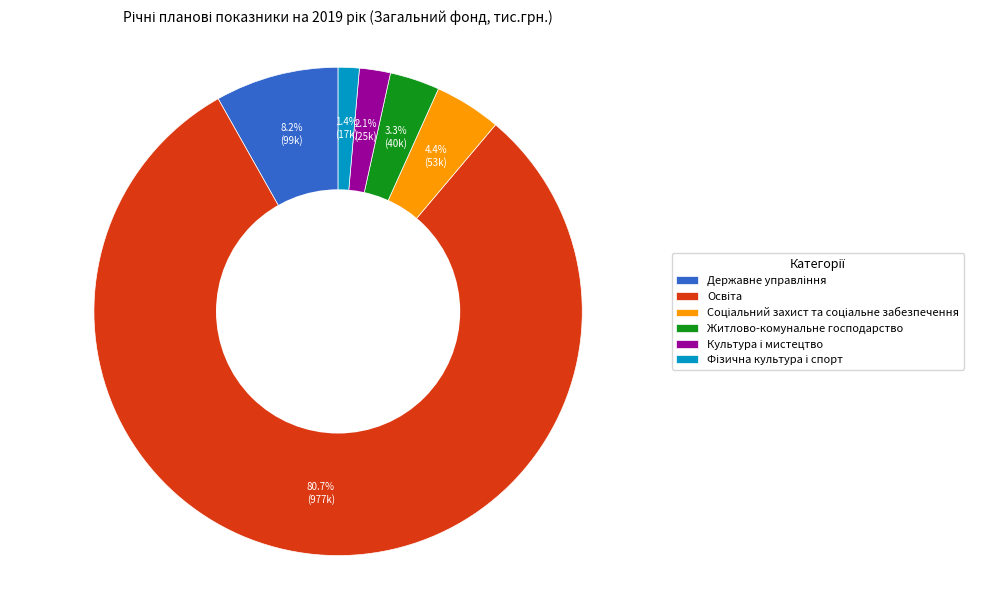

Does Житлово-комунальне господарство represent more than half of the total?

No